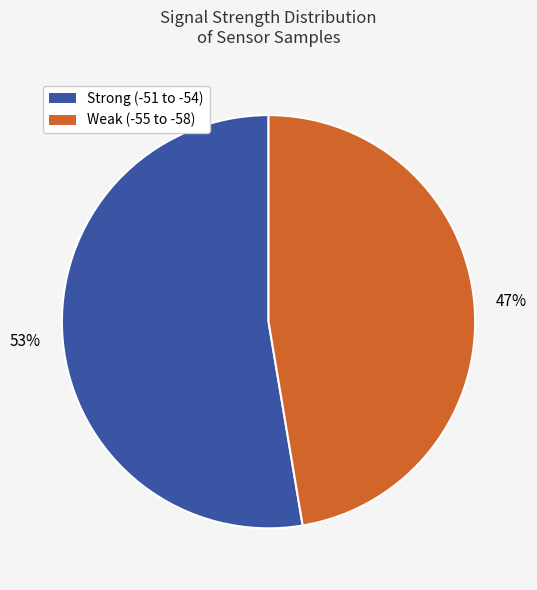

Does any single category account for the majority?

Yes